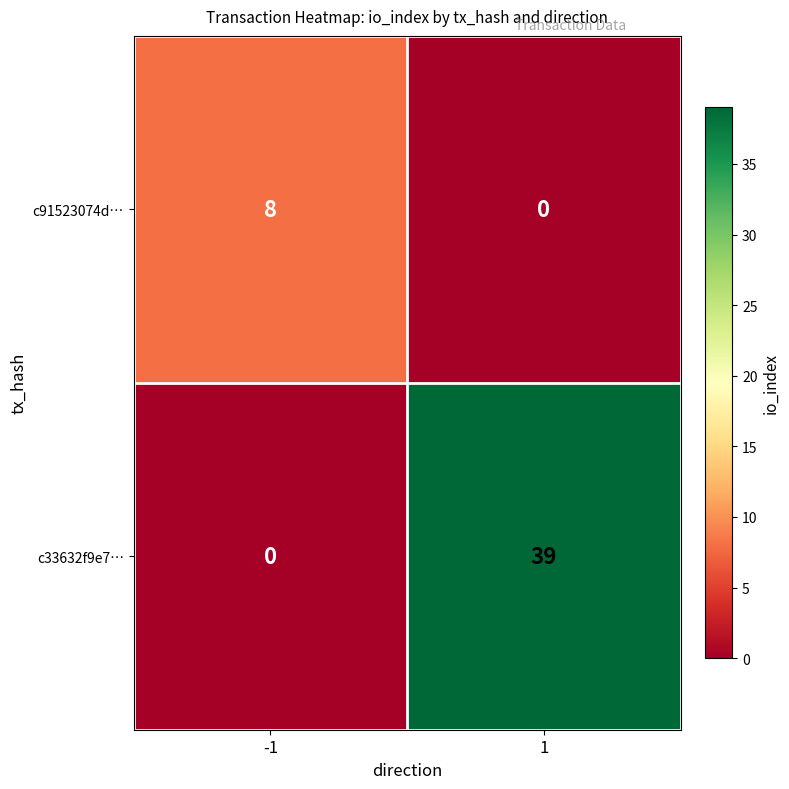

What is the sum of the c91523074d… values at 1 and -1?

8